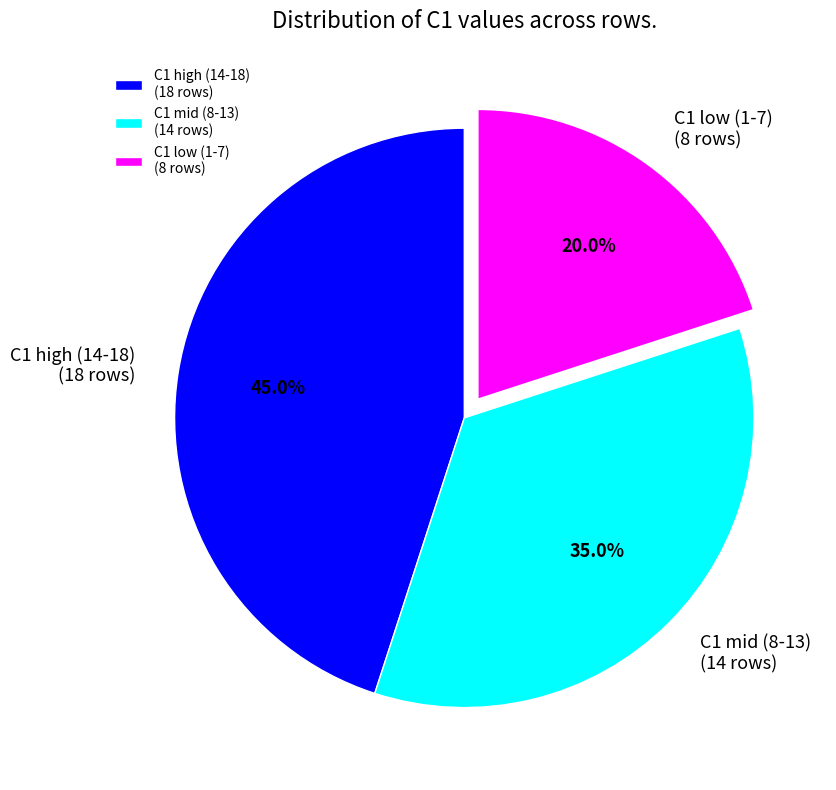

Rank the categories by value from highest to lowest.

C1 high (14-18) (18 rows), C1 mid (8-13) (14 rows), C1 low (1-7) (8 rows)